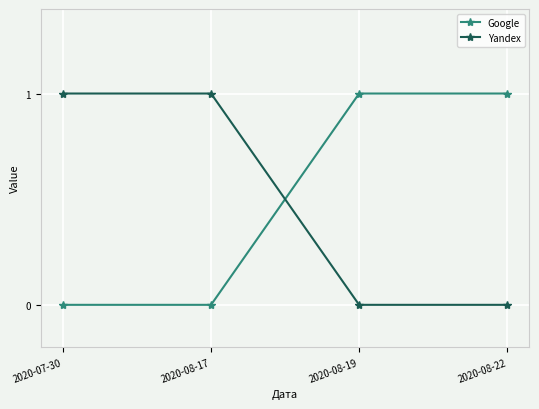

What position from the left is 2020-08-19?

3